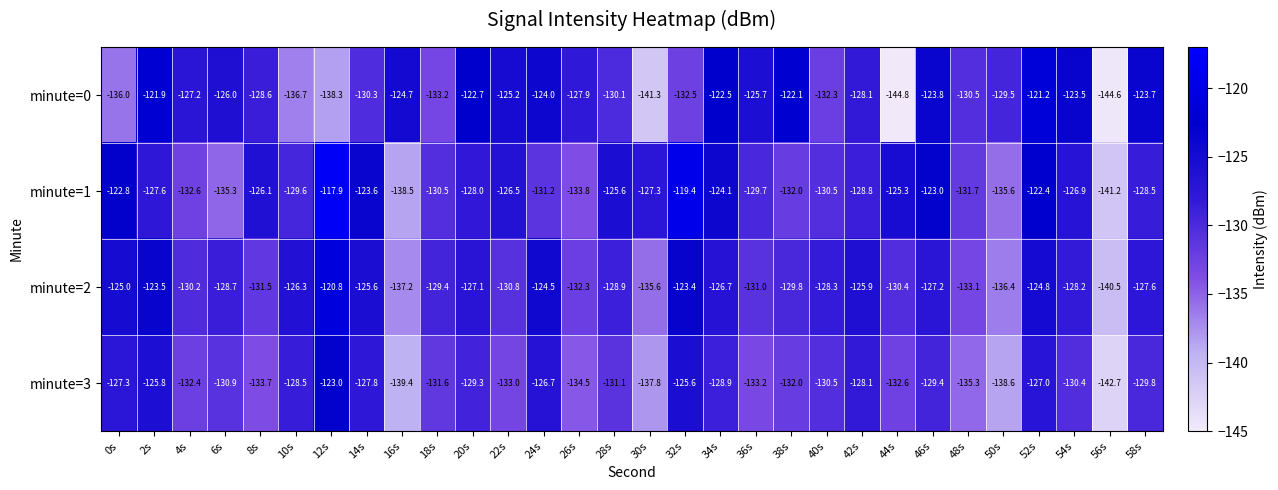

What is the minimum value shown in the chart?

-144.8